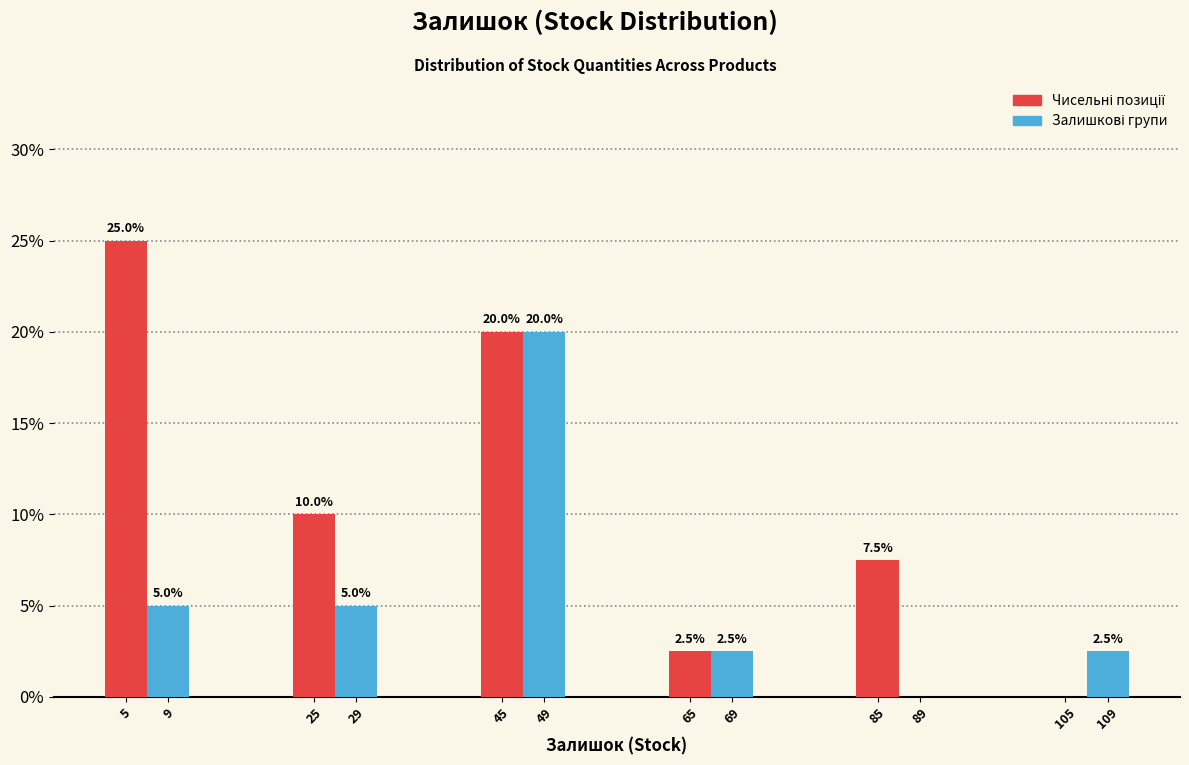

Which category has the highest value across all series?

5